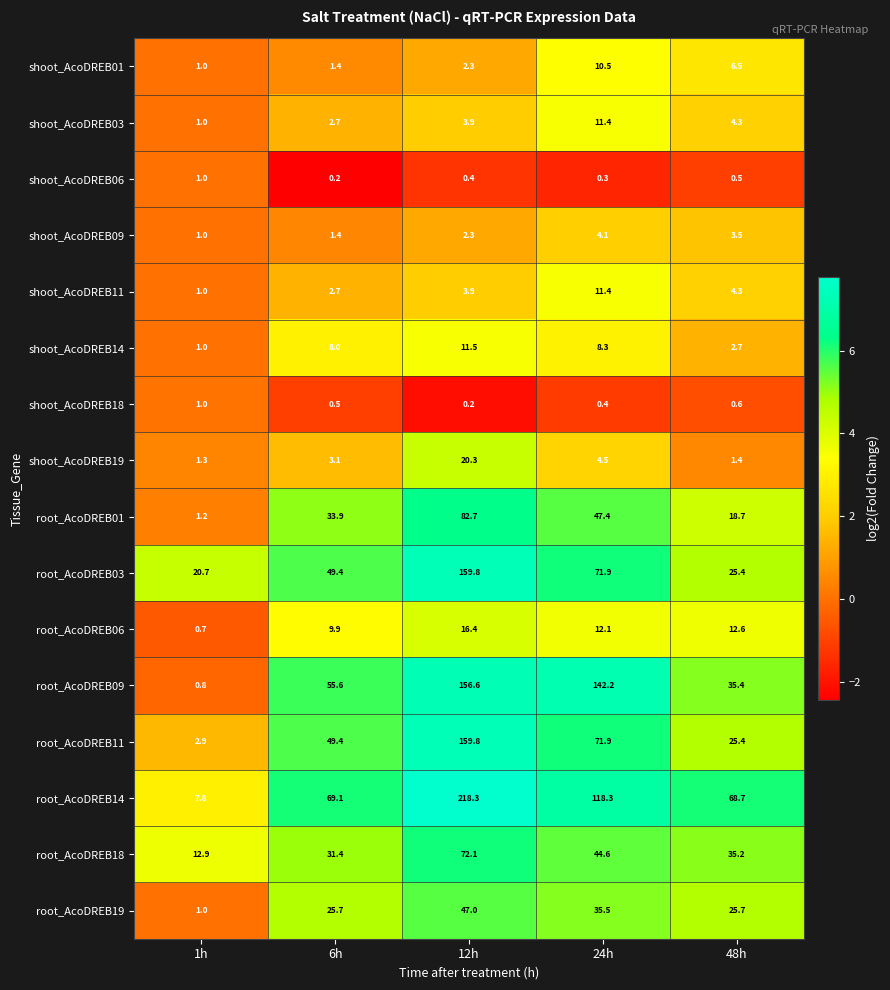

The root_AcoDREB09 series shows 57.7 at 24h. True or false?

False